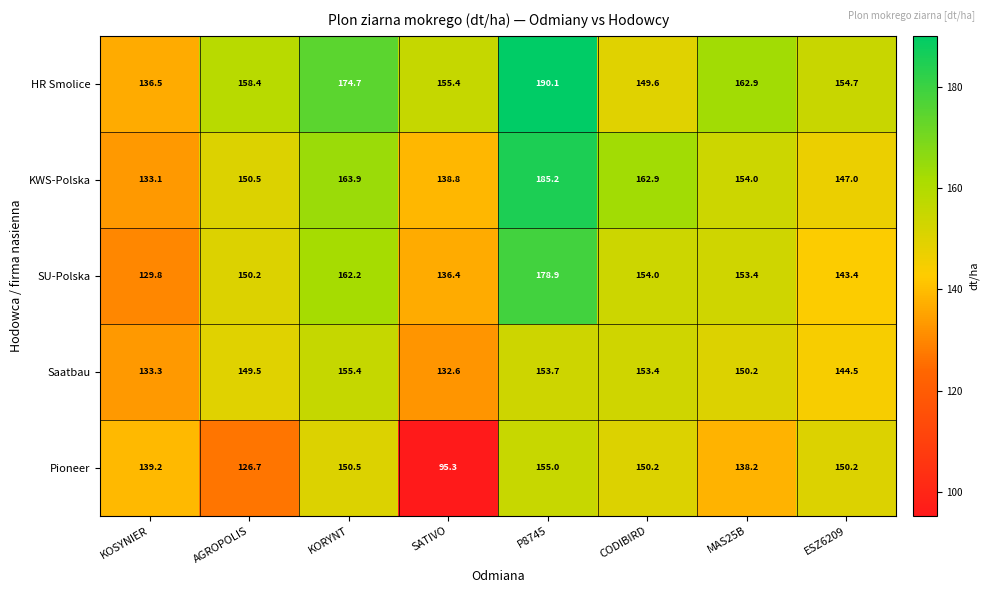

Count the number of categories in the chart.

8